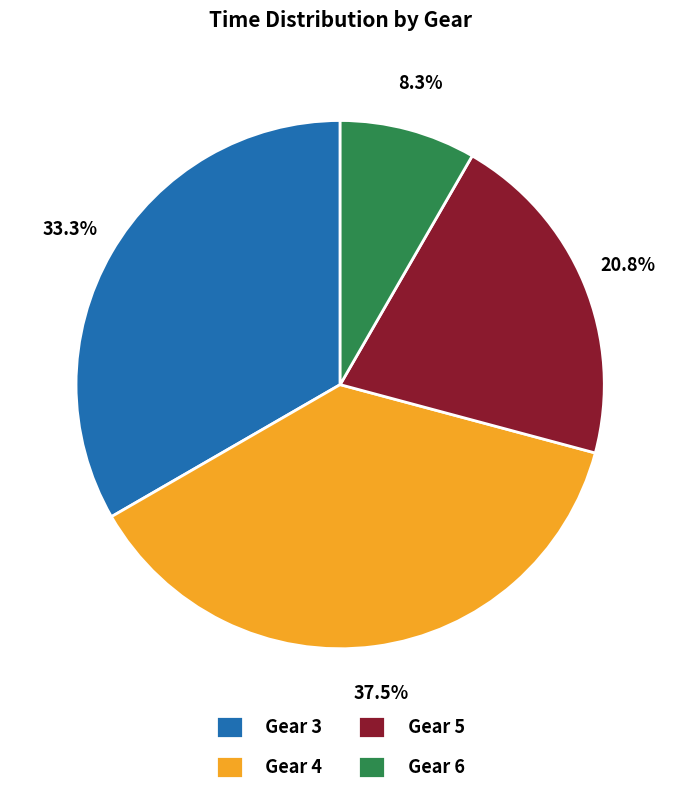

Does Gear 3 represent more than half of the total?

No